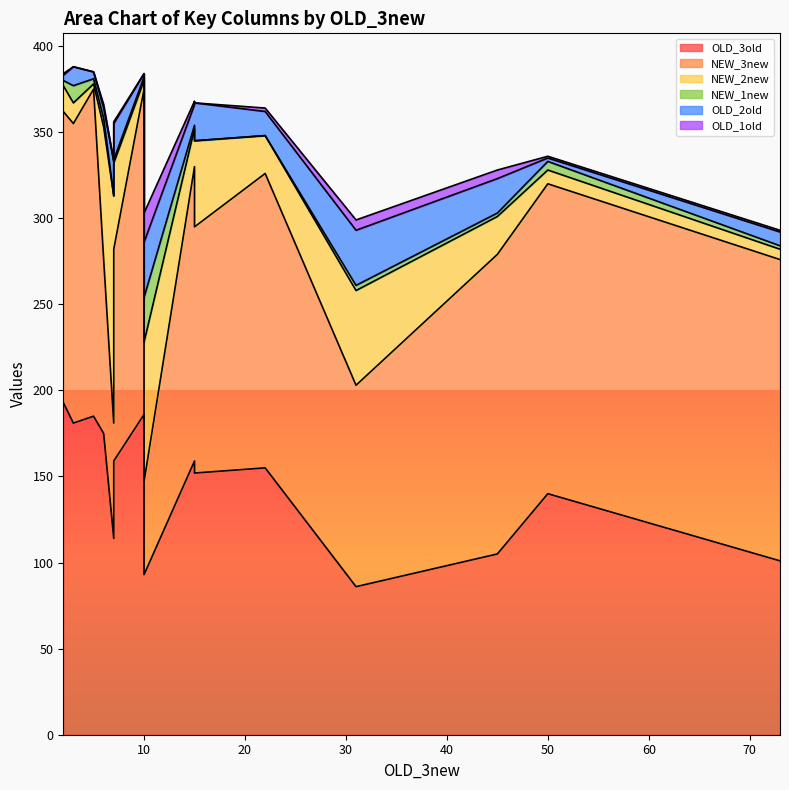

Reading right to left, list all the values displayed in this chart.

OLD_3old: 15=101	14=159	13=105	12=114	11=159	10=186	9=193	8=86	7=155	6=93	5=185	4=140	3=152	2=181	1=175
NEW_3new: 15=175	14=123	13=174	12=67	11=171	10=189	9=169	8=117	7=171	6=54	5=190	4=180	3=143	2=174	1=101
NEW_2new: 15=6	14=50	13=22	12=132	11=22	10=5	9=15	8=55	7=22	6=81	5=3	4=8	3=50	2=12	1=77
NEW_1new: 15=2	14=2	13=2	12=0	11=2	10=2	9=3	8=3	7=0	6=26	5=3	4=5	3=0	2=10	1=5
OLD_2old: 15=8	14=21	13=20	12=20	11=12	10=2	9=3	8=32	7=14	6=32	5=4	4=2	3=22	2=11	1=6
OLD_1old: 15=1	14=1	13=5	12=0	11=2	10=0	9=1	8=6	7=2	6=17	5=0	4=1	3=0	2=0	1=2